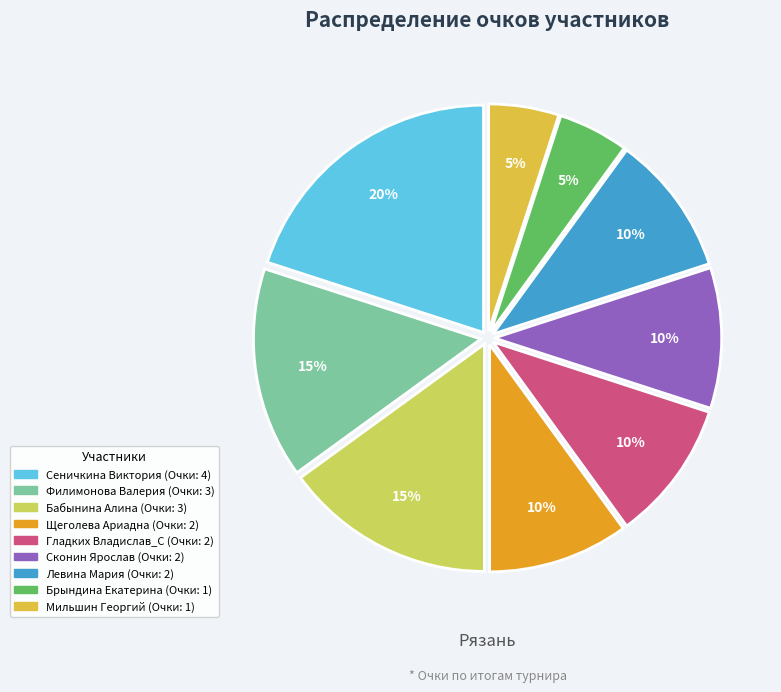

To the nearest percent, what is the difference between the Сеничкина Виктория and Сконин Ярослав slice percentages?

10%